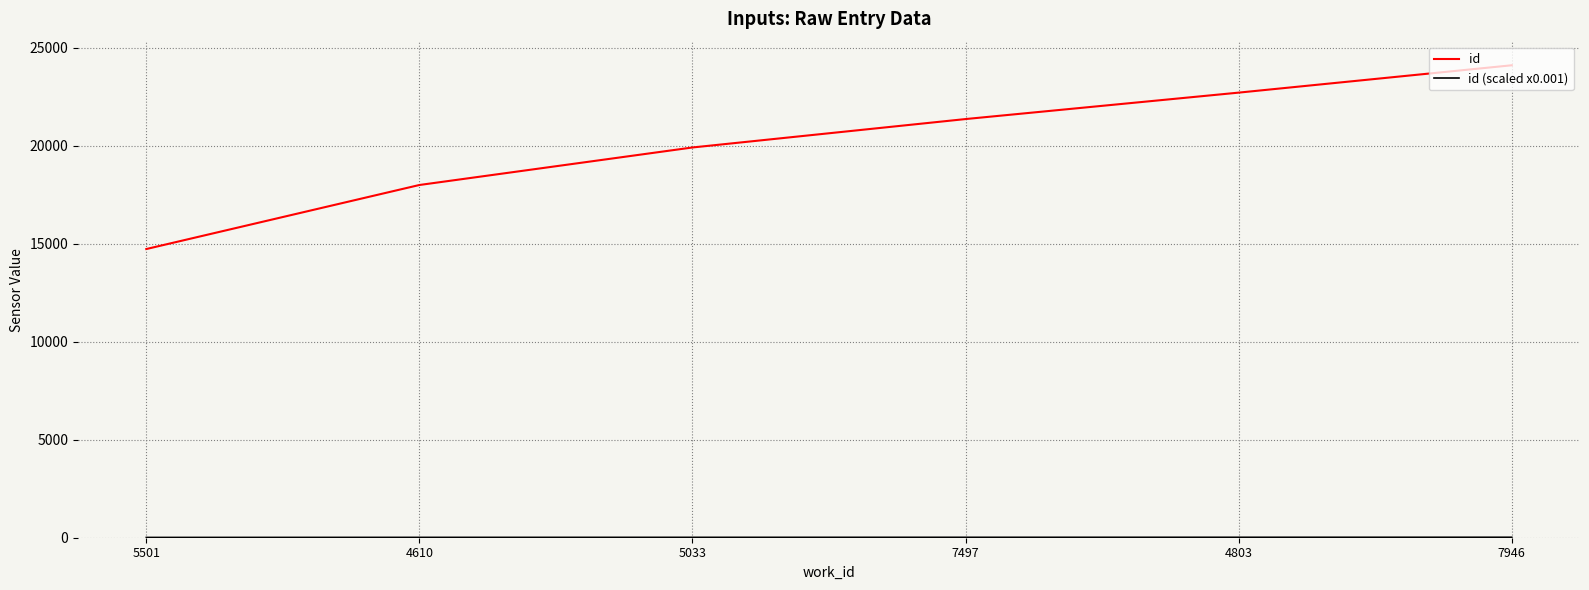

Where is id nearest to the value 19409?

5033